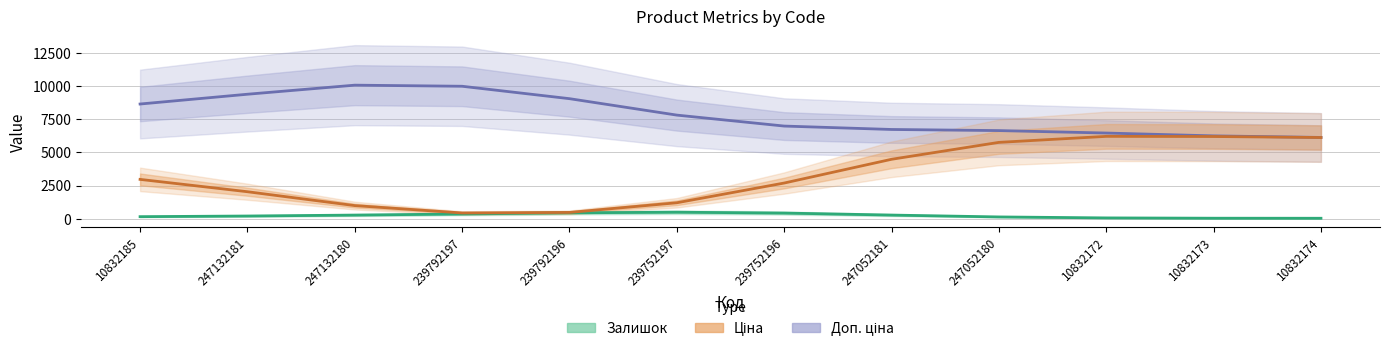

Which series has the largest range (max minus min)?

Ціна